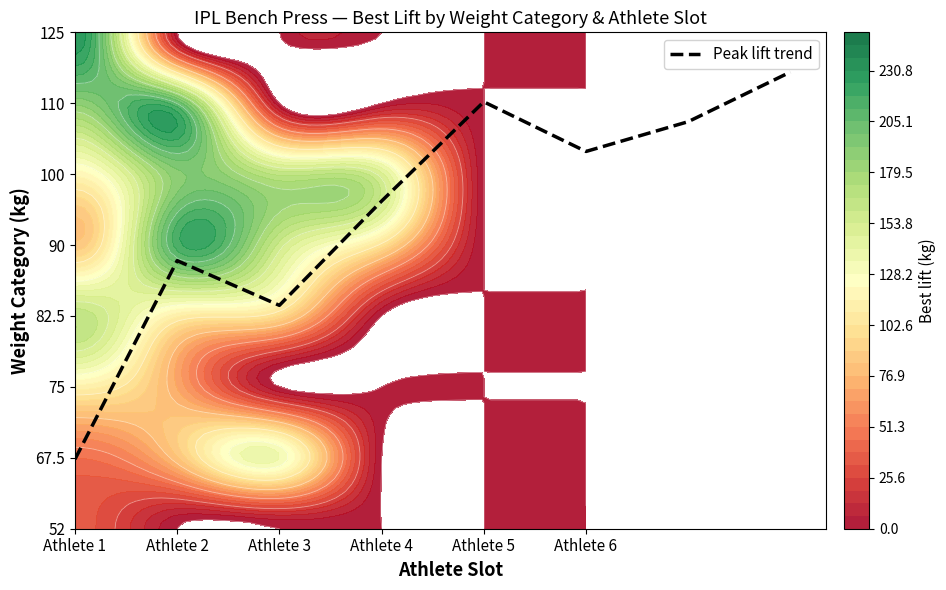

How many data points does each series have?

8